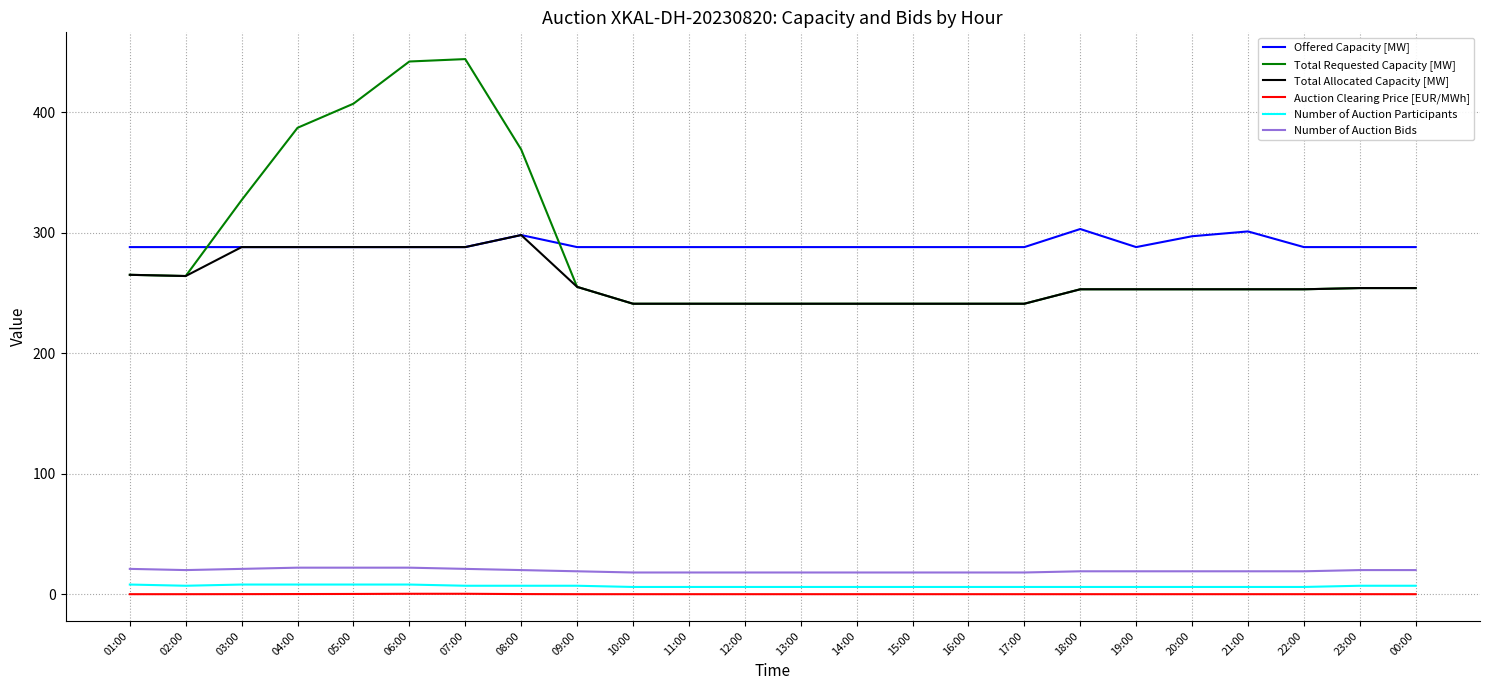

Which series has the largest range (max minus min)?

Total Requested Capacity [MW]